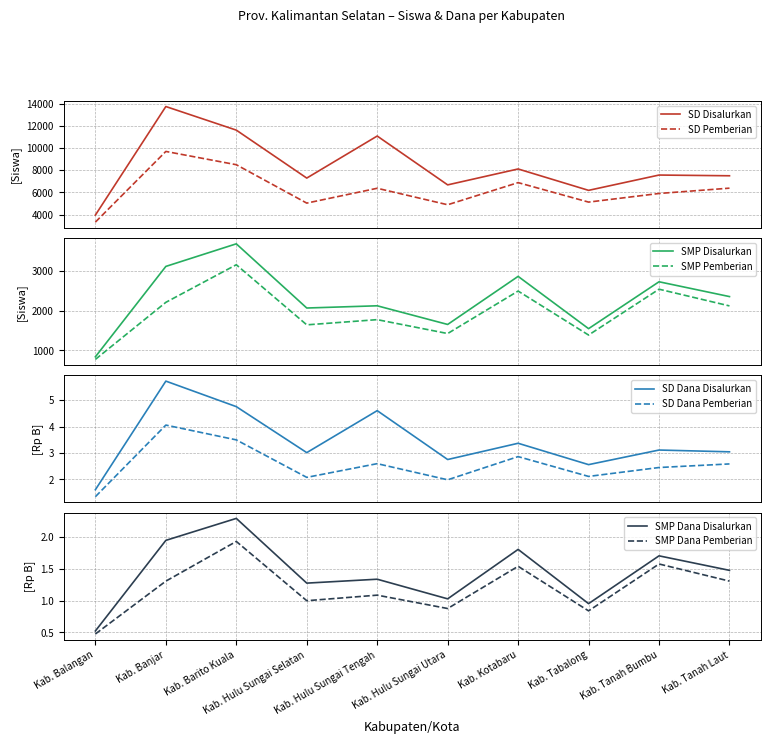

What is the difference between the SD_Pemberian_Siswa values at Kab. Tanah Bumbu and Kab. Hulu Sungai Selatan?

867